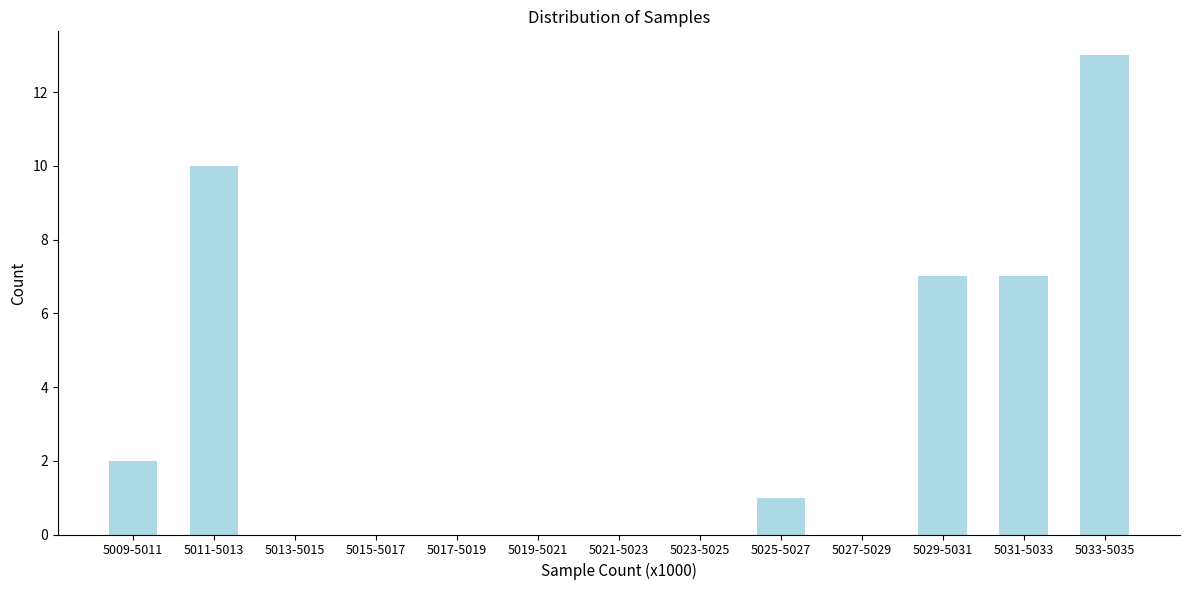

Reading right to left, transcribe all the data shown in this chart.

5033-5035=13	5031-5033=7	5029-5031=7	5027-5029=0	5025-5027=1	5023-5025=0	5021-5023=0	5019-5021=0	5017-5019=0	5015-5017=0	5013-5015=0	5011-5013=10	5009-5011=2